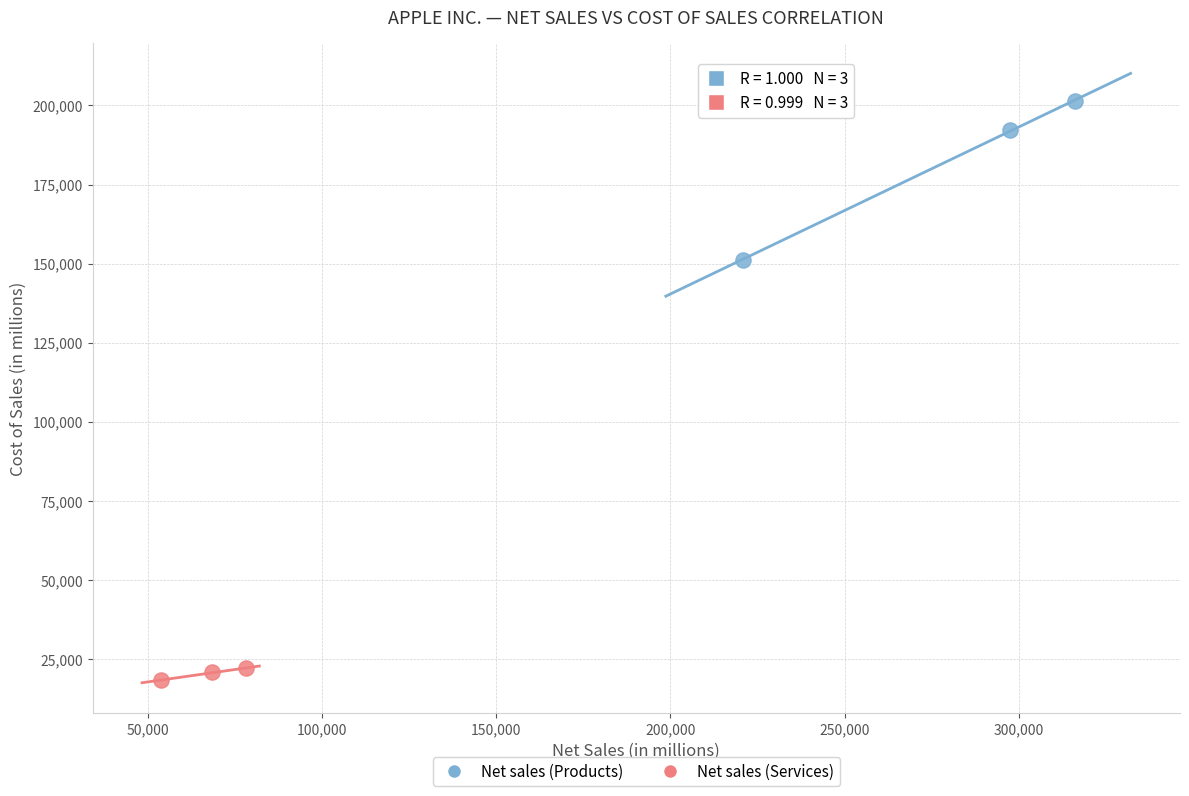

Which series reaches the minimum Y coordinate?

Net sales (Services)